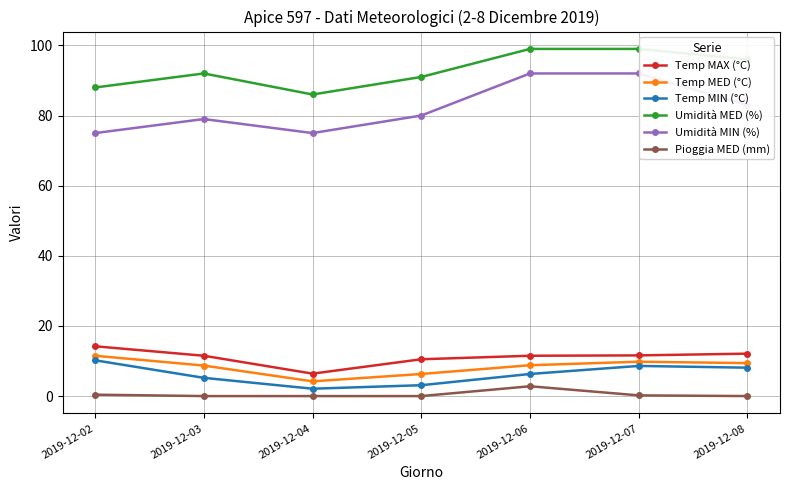

True or false: Temp MED (°C) and Temp MIN (°C) intersect in this chart.

False